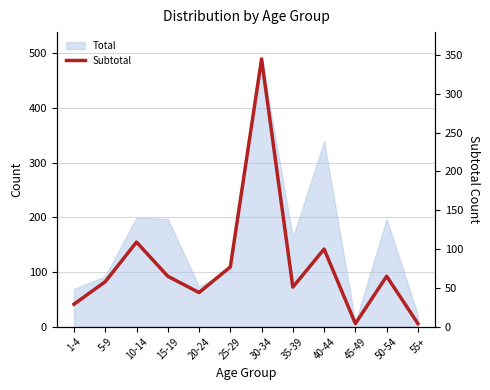

List the labels in order of value, largest first.

30-34, 10-14, 40-44, 25-29, 15-19, 50-54, 5-9, 35-39, 20-24, 1-4, 45-49, 55+